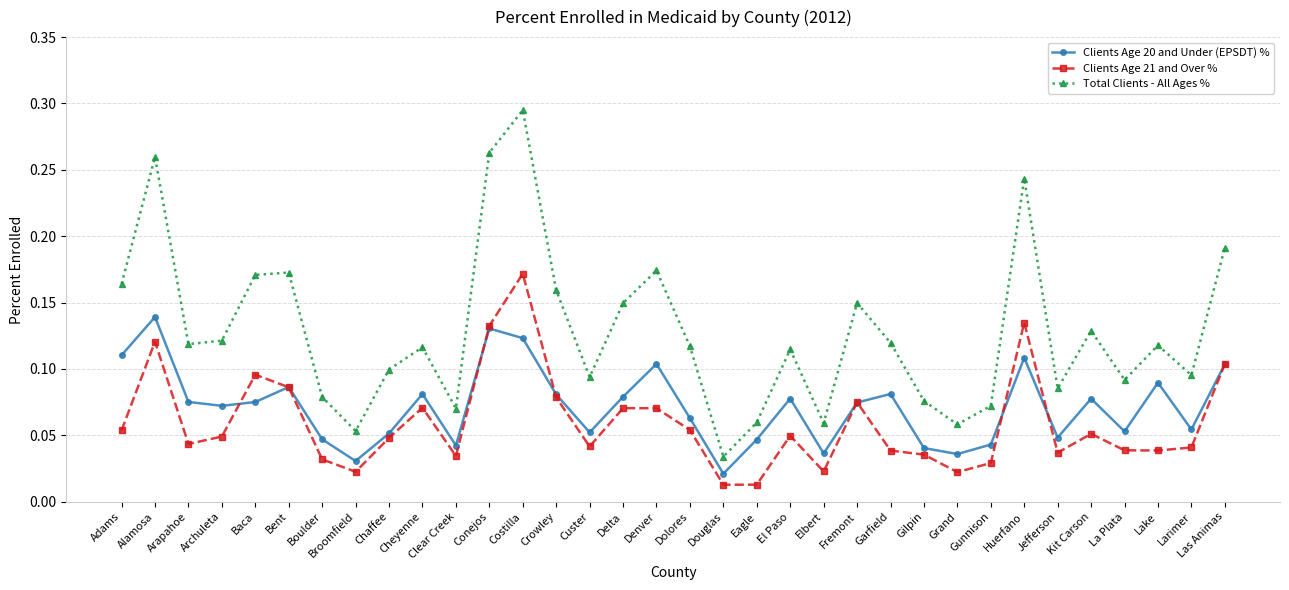

How many data points does each series have?

34